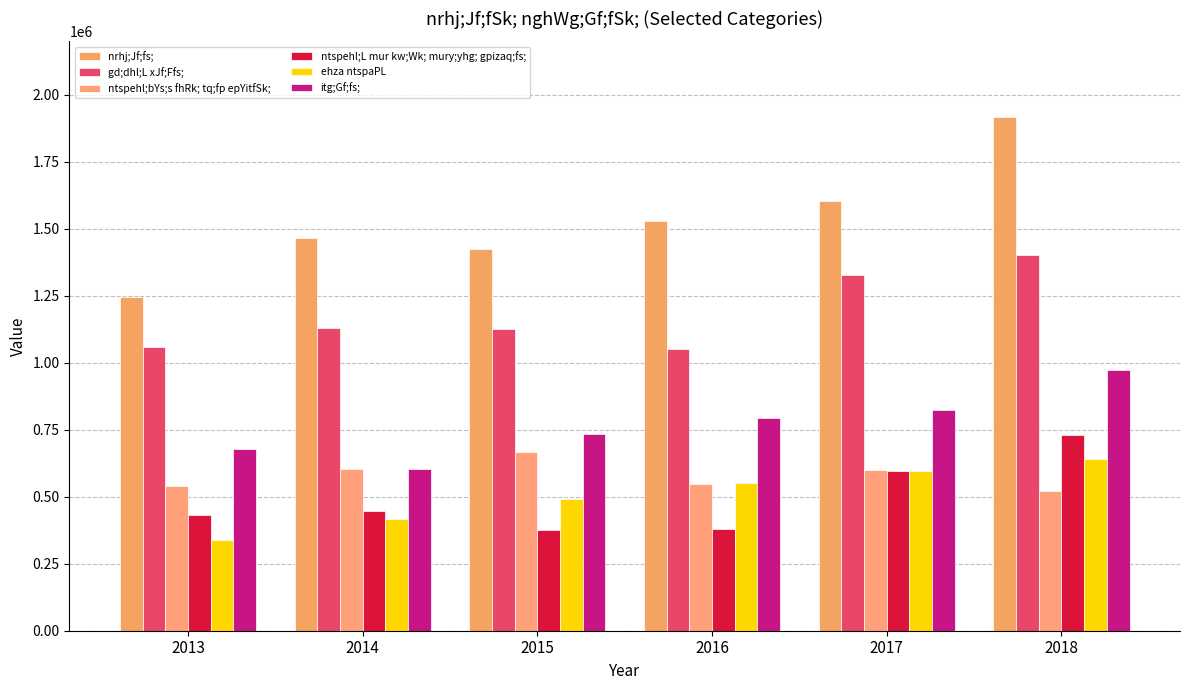

True or false: ehza ntspaPL has a value of 600710 at 2013.

False